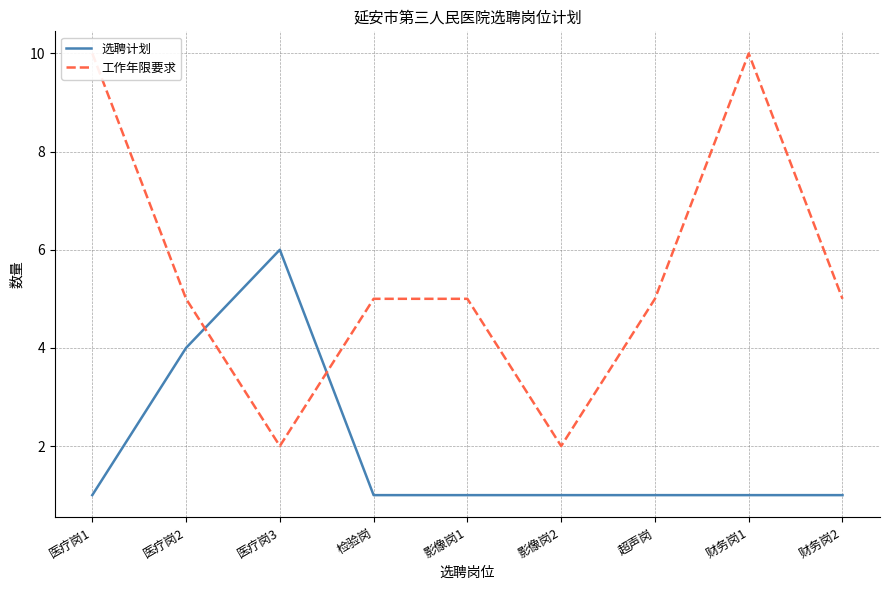

At which label does 选聘计划 reach its peak?

医疗岗3